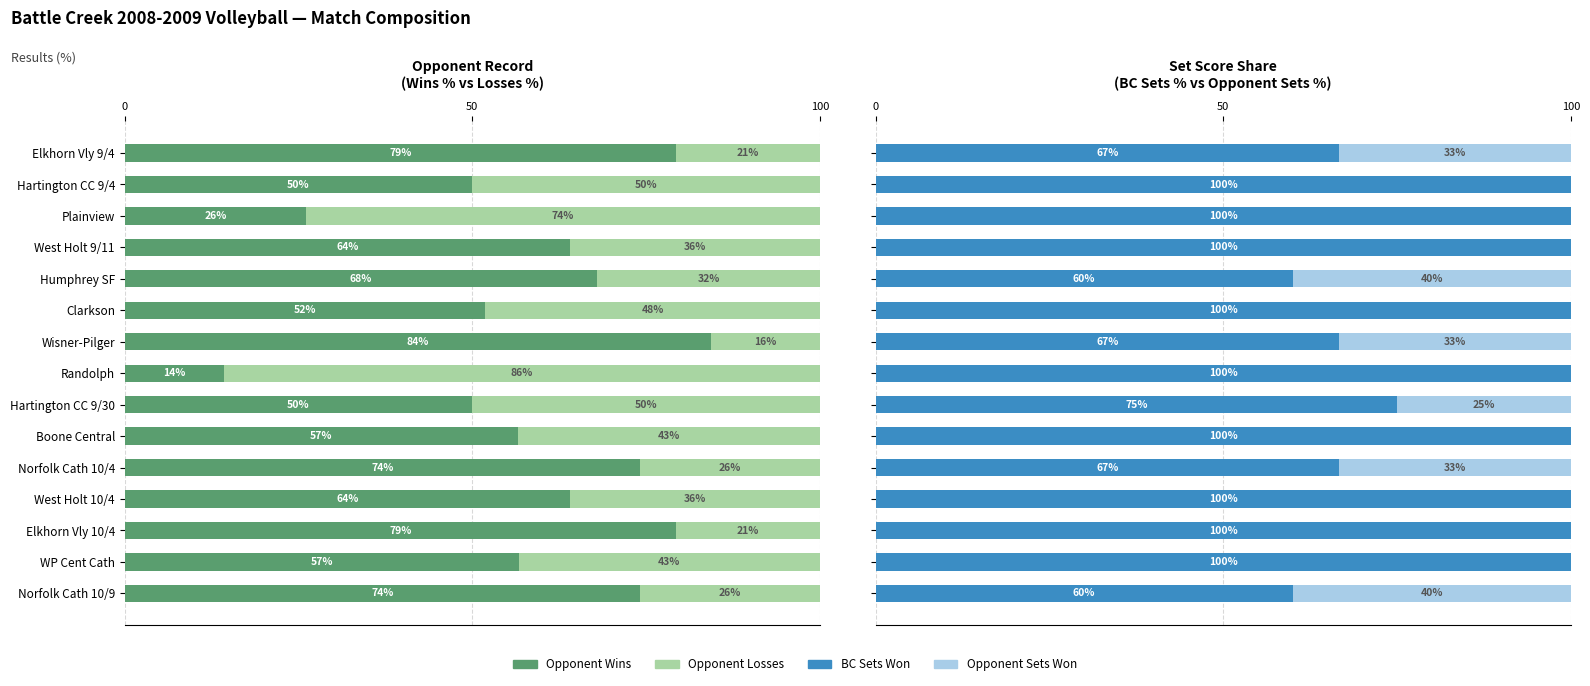

What is the label of the 14th bar from the right?

Hartington CC 9/4